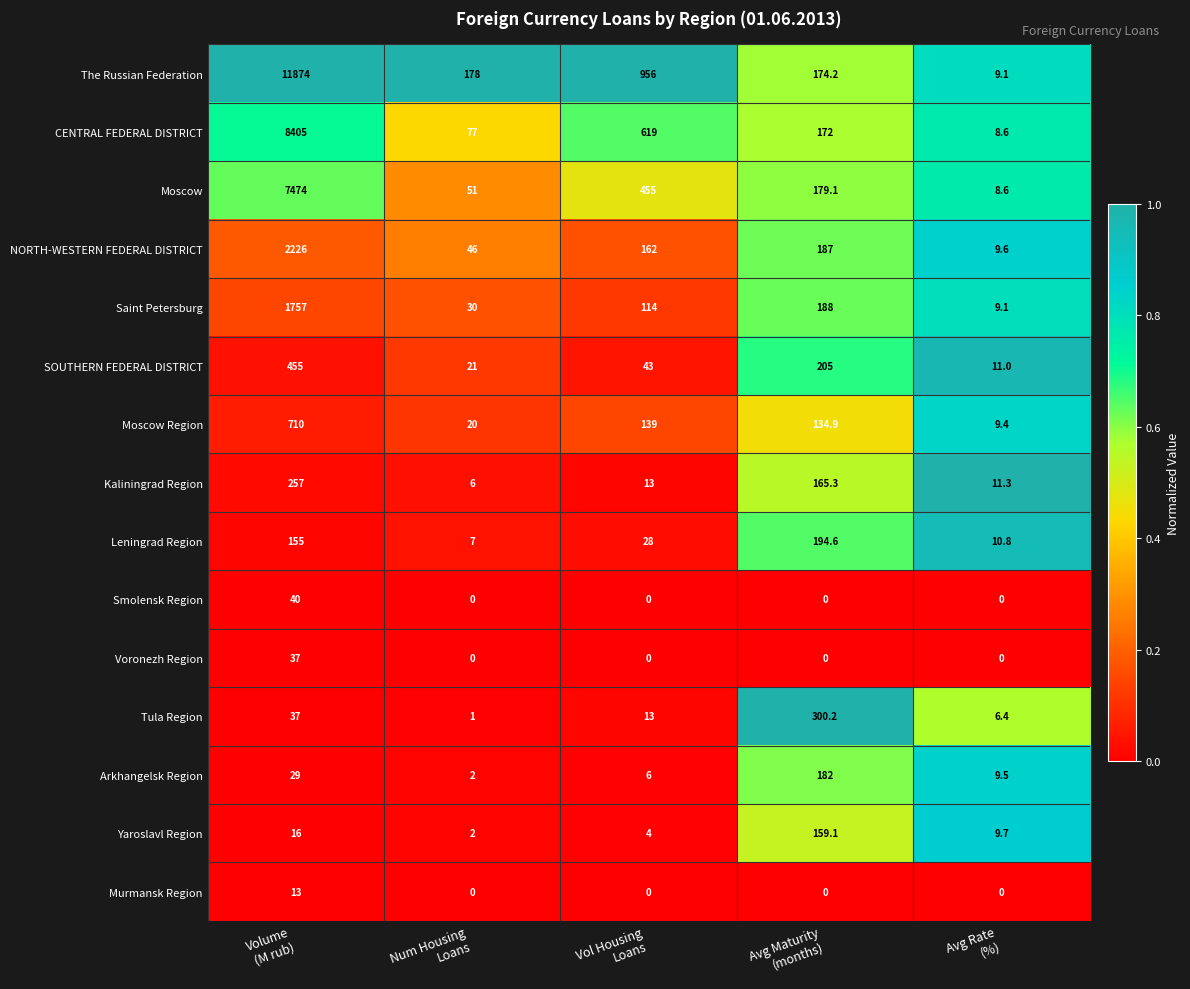

What is the sum of all Tula Region values?

357.6